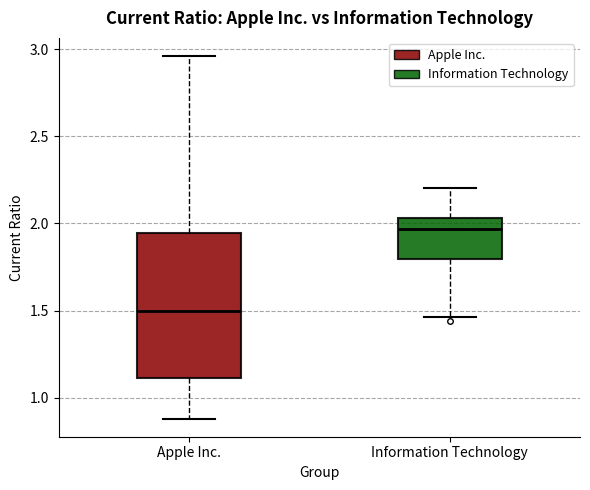

Reading left to right, transcribe this box plot: for each box, give where its median line is, the range the box spans, and where its two whiskers end, as read against the y-axis. The values are not printed on the chart, so give them approximately, as read against the axis.

Apple Inc.: median 1.50, box 1.10 to 1.95, whiskers 0.90 to 2.95
Information Technology: median 1.95, box 1.80 to 2.05, whiskers 1.45 to 2.20